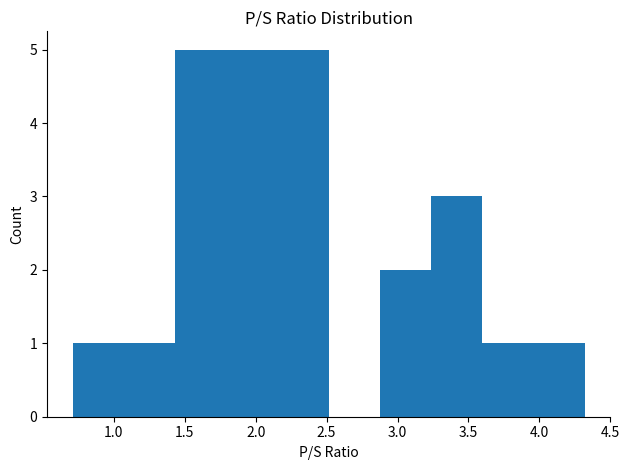

Reading left to right, list every bar in this chart as the range it spans on the x-axis followed by its height. Neither the bar edges nor the heights are printed on the chart, so give them approximately, as read against the axes.

0.70 to 1.05: 1
1.05 to 1.45: 1
1.45 to 1.80: 5
1.80 to 2.15: 5
2.15 to 2.50: 5
2.50 to 2.90: 0
2.90 to 3.25: 2
3.25 to 3.60: 3
3.60 to 3.95: 1
3.95 to 4.30: 1